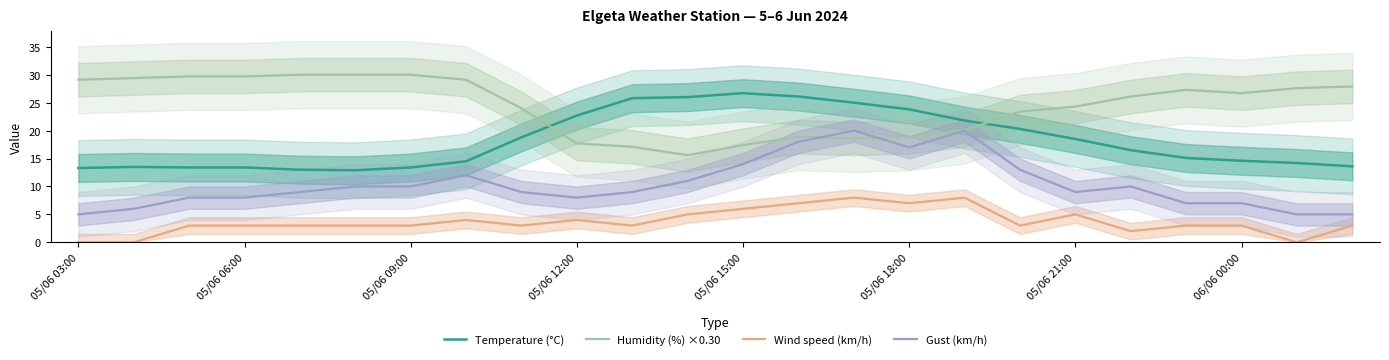

What is the minimum value for Temperature (°C)?

12.9